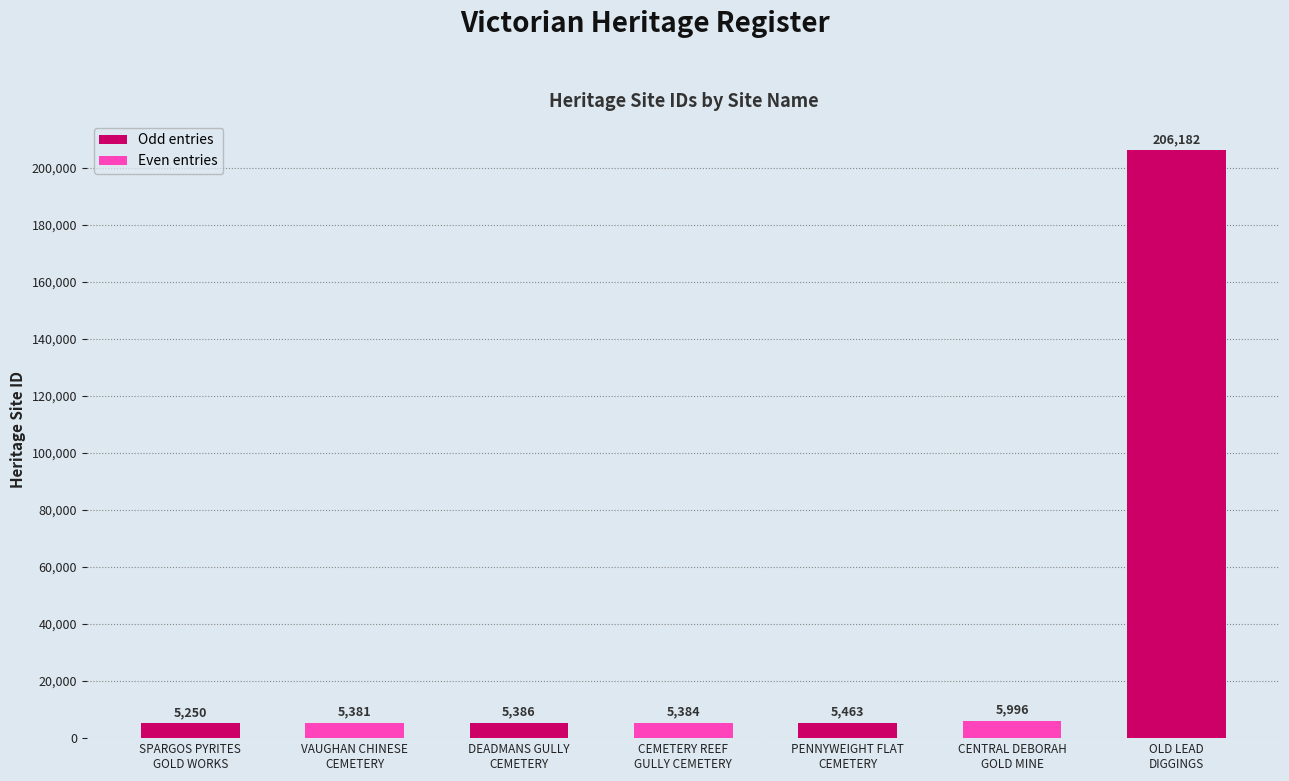

Between SPARGOS PYRITES
GOLD WORKS and CEMETERY REEF
GULLY CEMETERY, which is larger?

CEMETERY REEF
GULLY CEMETERY